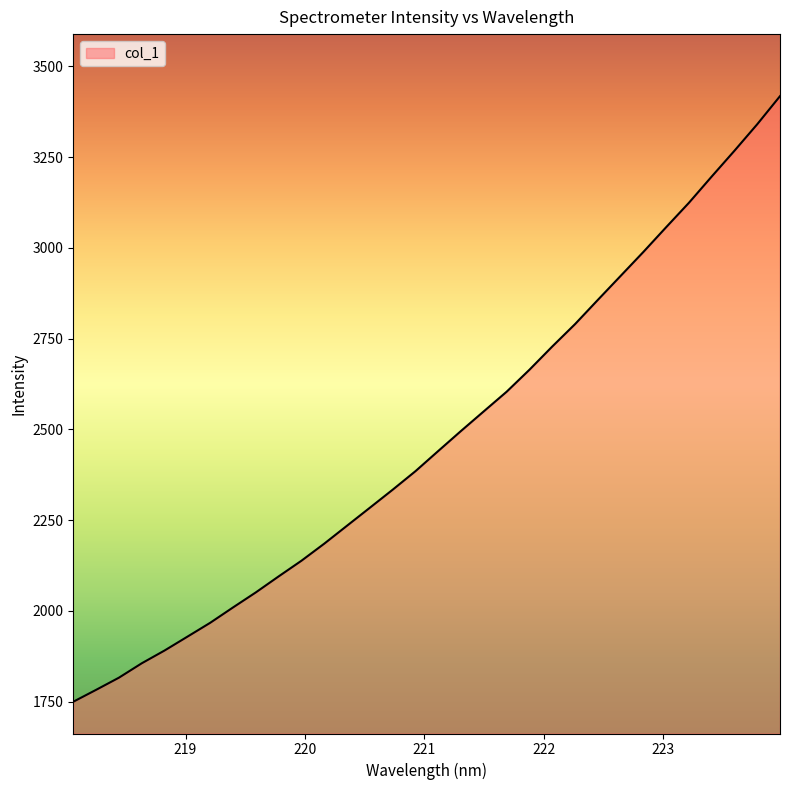

What is the difference between the maximum and minimum values?

1668.3